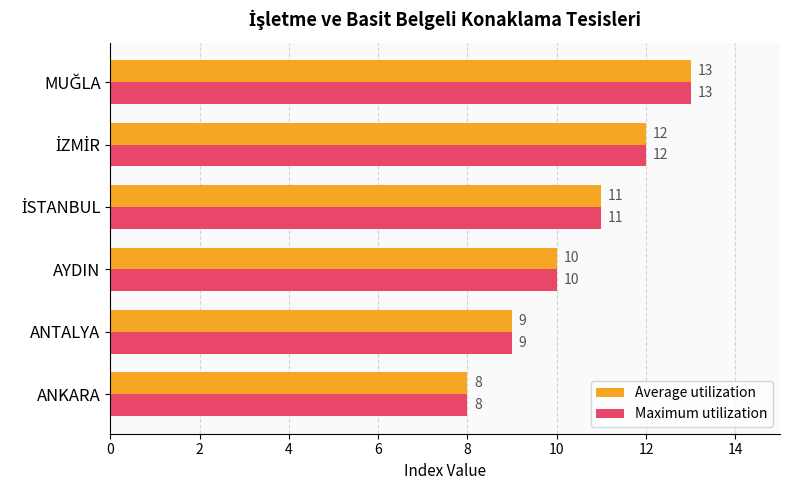

What is the minimum value for Average utilization?

8